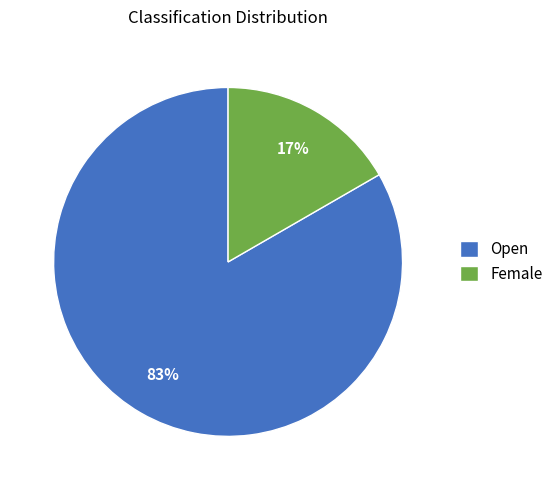

Which category accounts for the majority?

Open